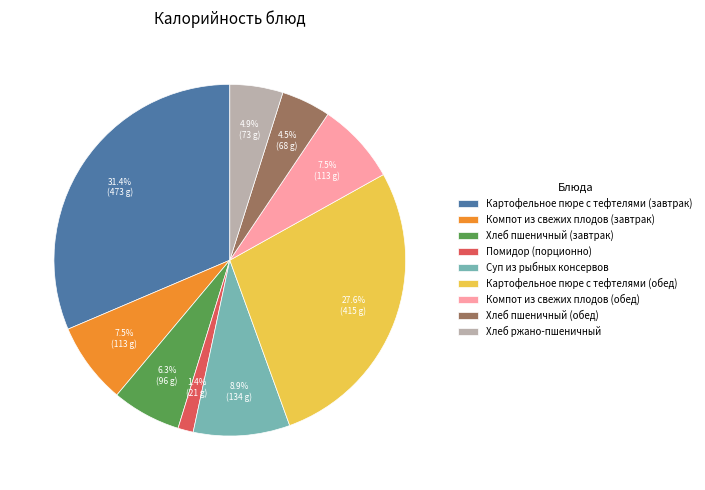

Which has a higher value, Суп из рыбных консервов or Хлеб ржано-пшеничный?

Суп из рыбных консервов